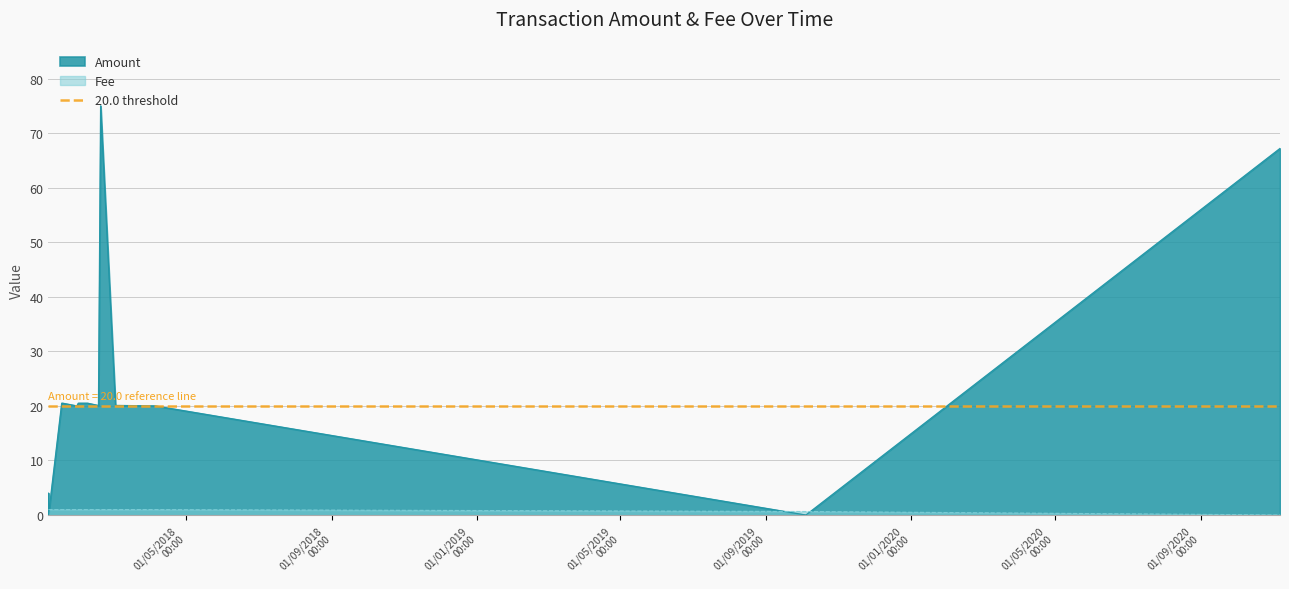

What is the label of the 8th point from the right?

2018-02-06 18:56:43